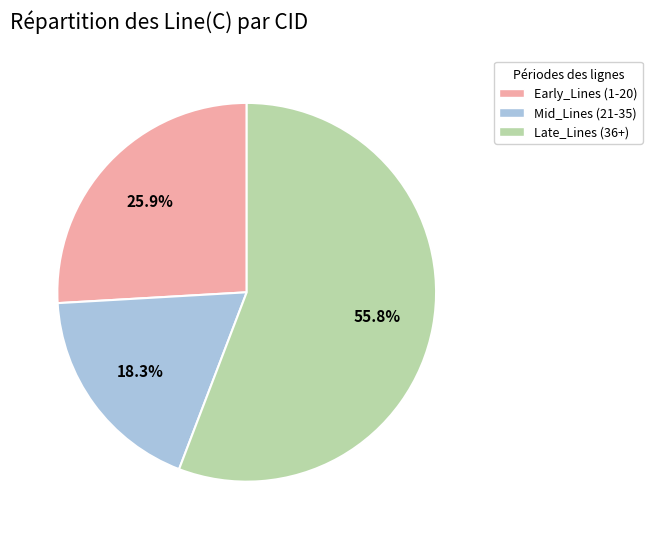

What is the smallest slice in the pie chart?

Mid_Lines (21-35)